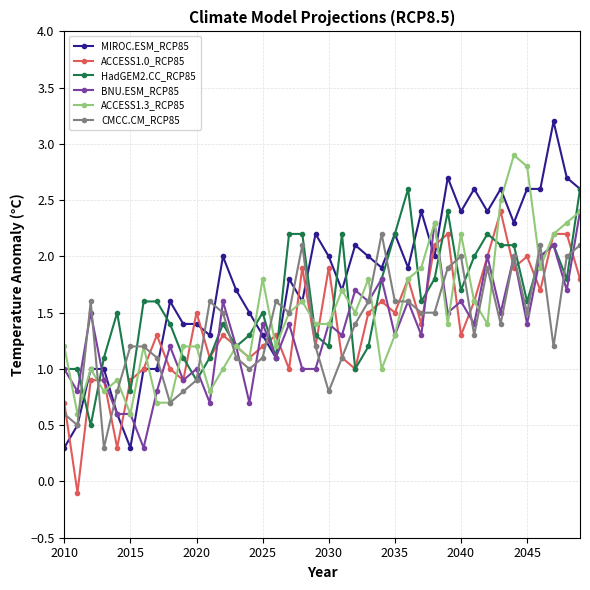

What are all the series names shown in the legend?

MIROC.ESM_RCP85, ACCESS1.0_RCP85, HadGEM2.CC_RCP85, BNU.ESM_RCP85, ACCESS1.3_RCP85, CMCC.CM_RCP85